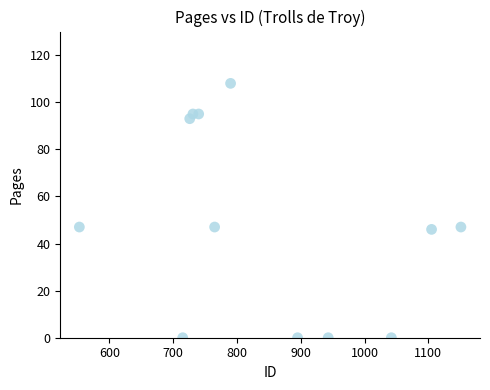

What is the range of X values (max minus min)?

598